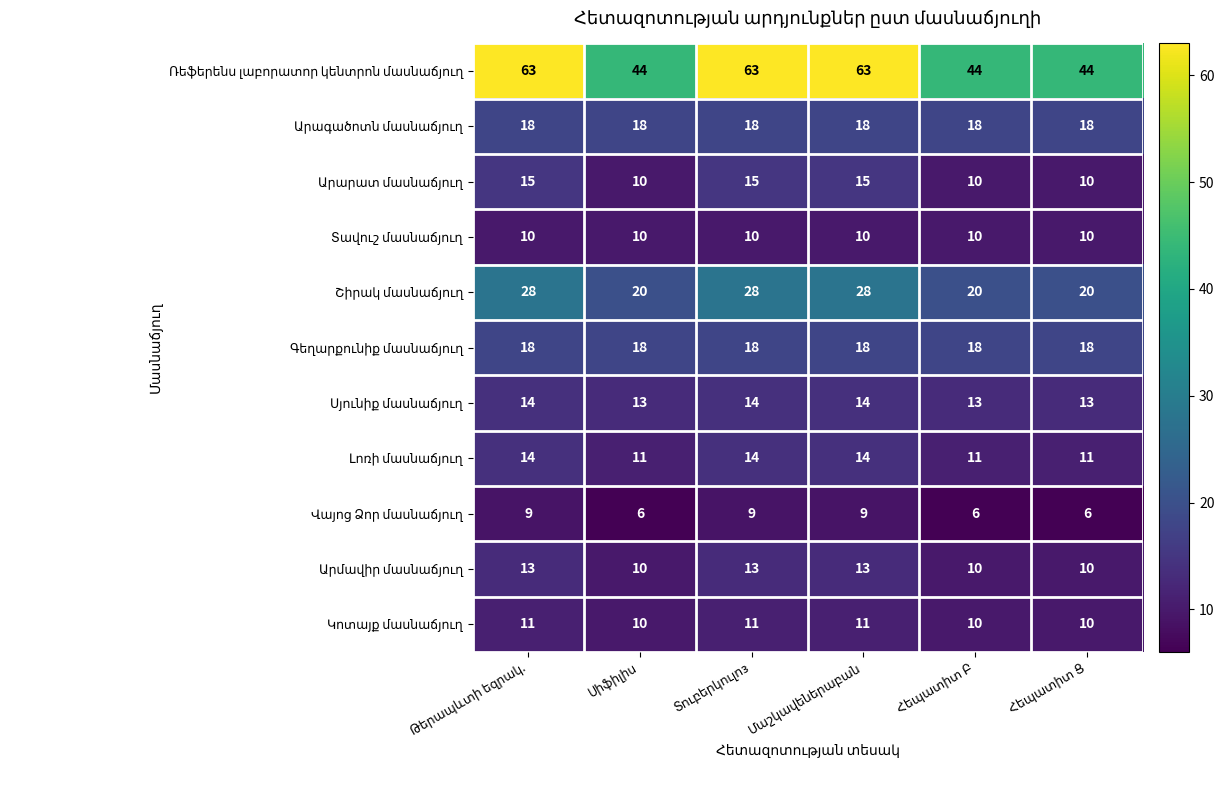

How many data points does each series have?

6